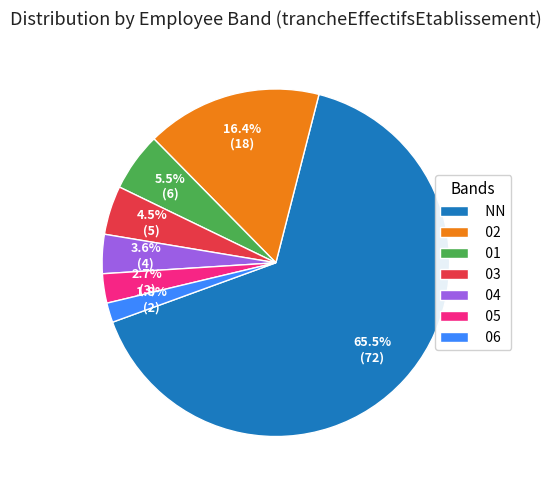

Which category has the smallest portion of the pie?

06